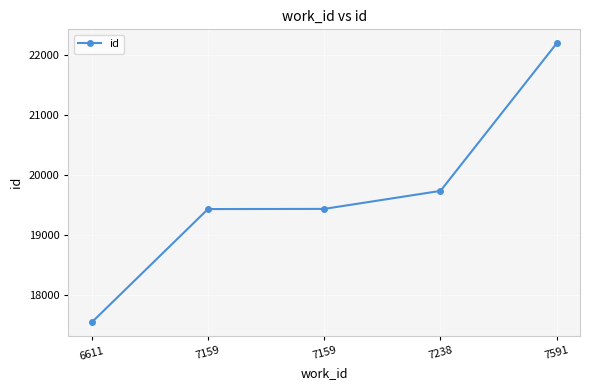

Rank the categories by value from highest to lowest.

7591, 7238, 7159, 7159, 6611